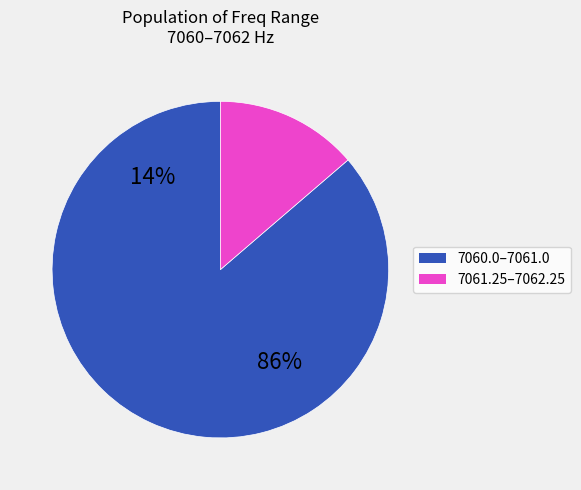

Does 7061.75 account for over 50% of the chart?

No